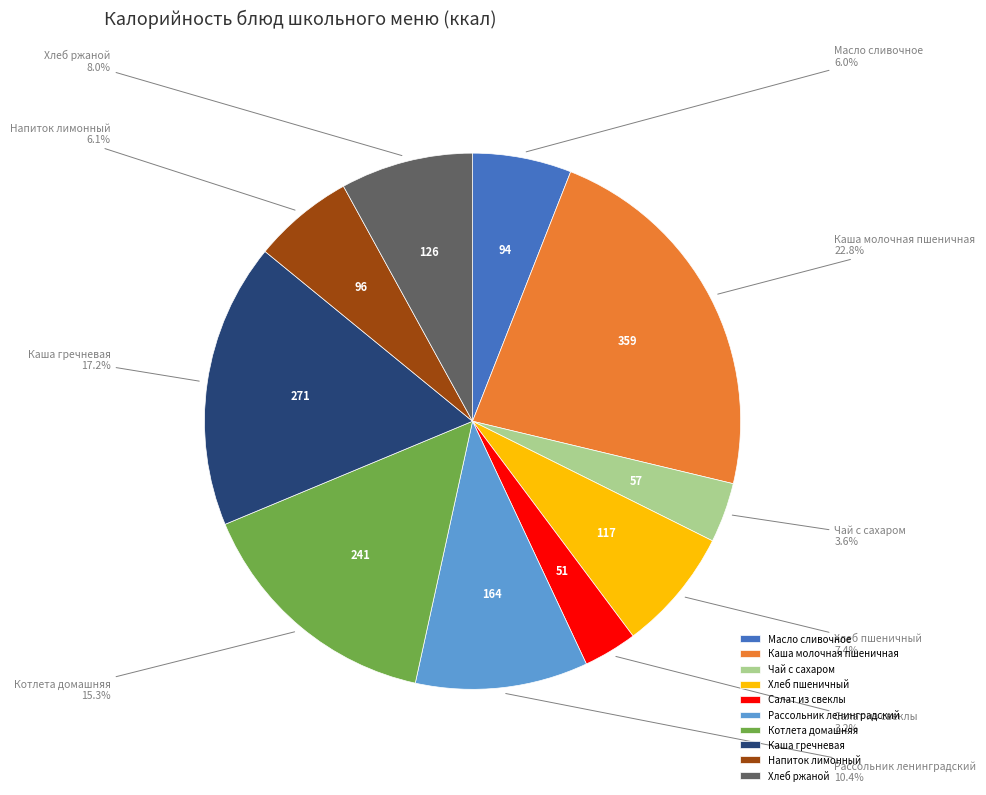

What portion of the pie excludes Салат из свеклы?

96.8%